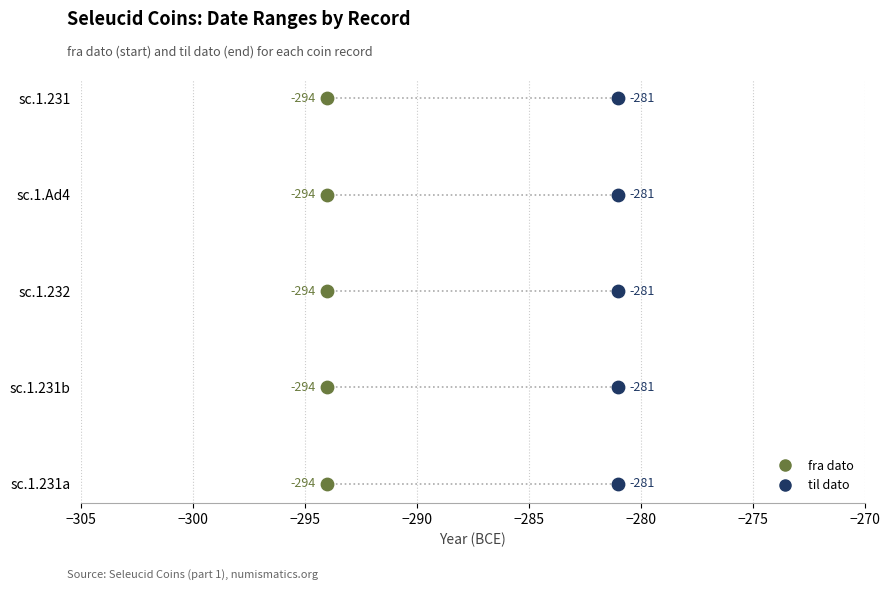

What are all the series names shown in the legend?

fra dato, til dato